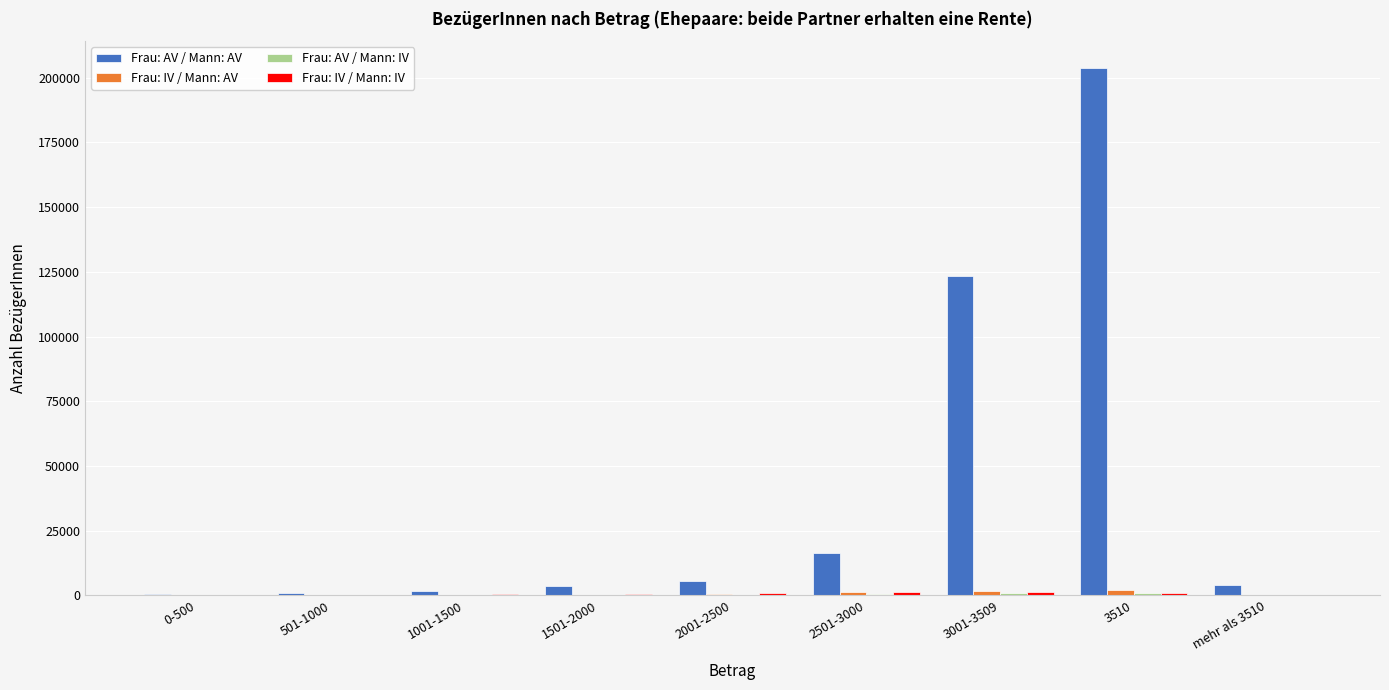

What is the sum of all Frau: AV / Mann: AV values?

360511